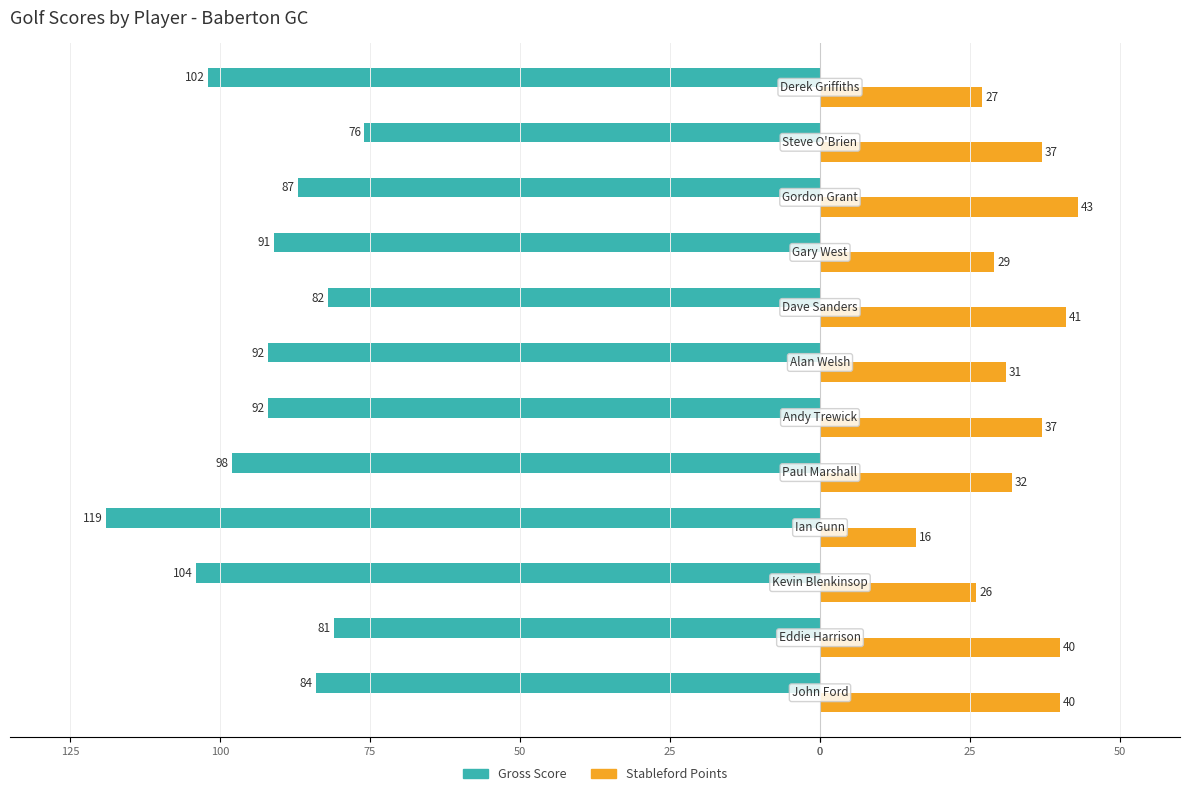

What are all the series names shown in the legend?

Gross Score, Stableford Points